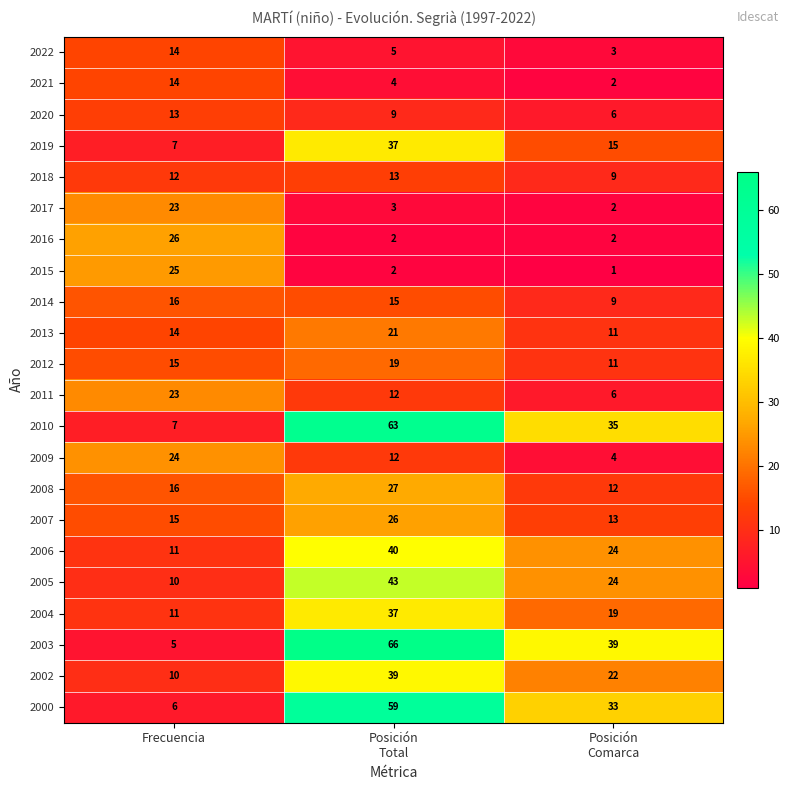

What is the difference between the highest and lowest values at Posición
Total?

64